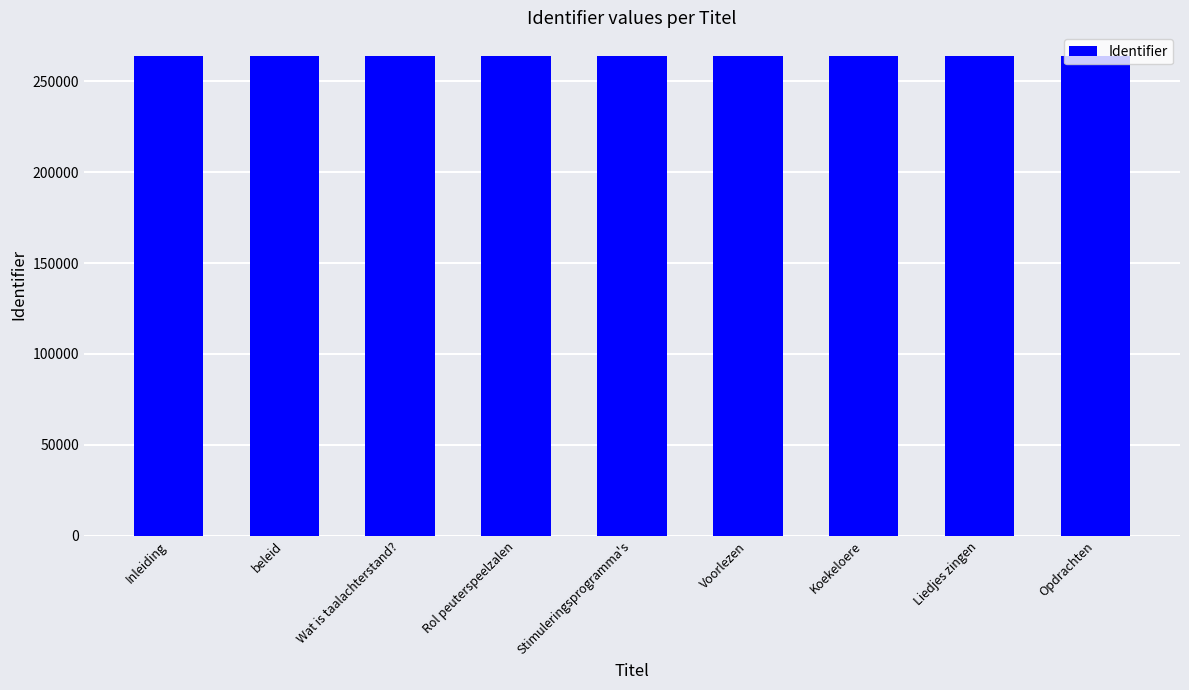

What is the label of the 7th bar from the right?

Wat is taalachterstand?